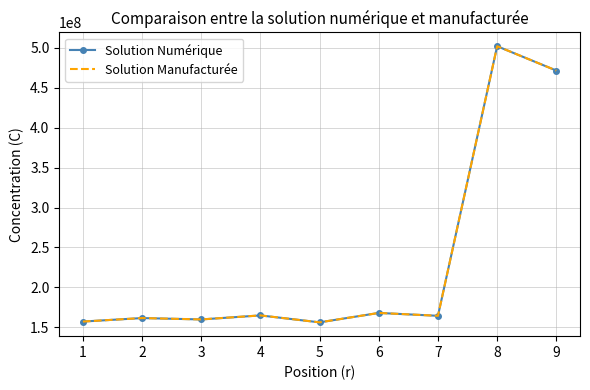

How many categories are shown in the chart?

9